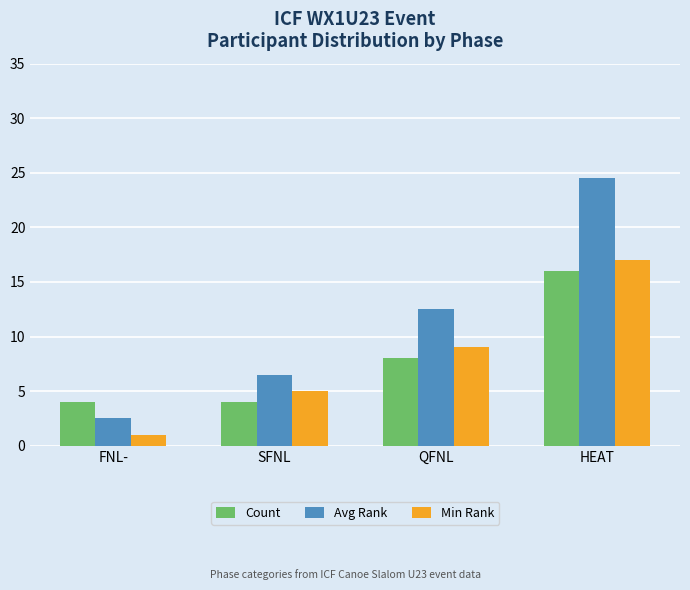

How many Min Rank values are between 5 and 17?

3